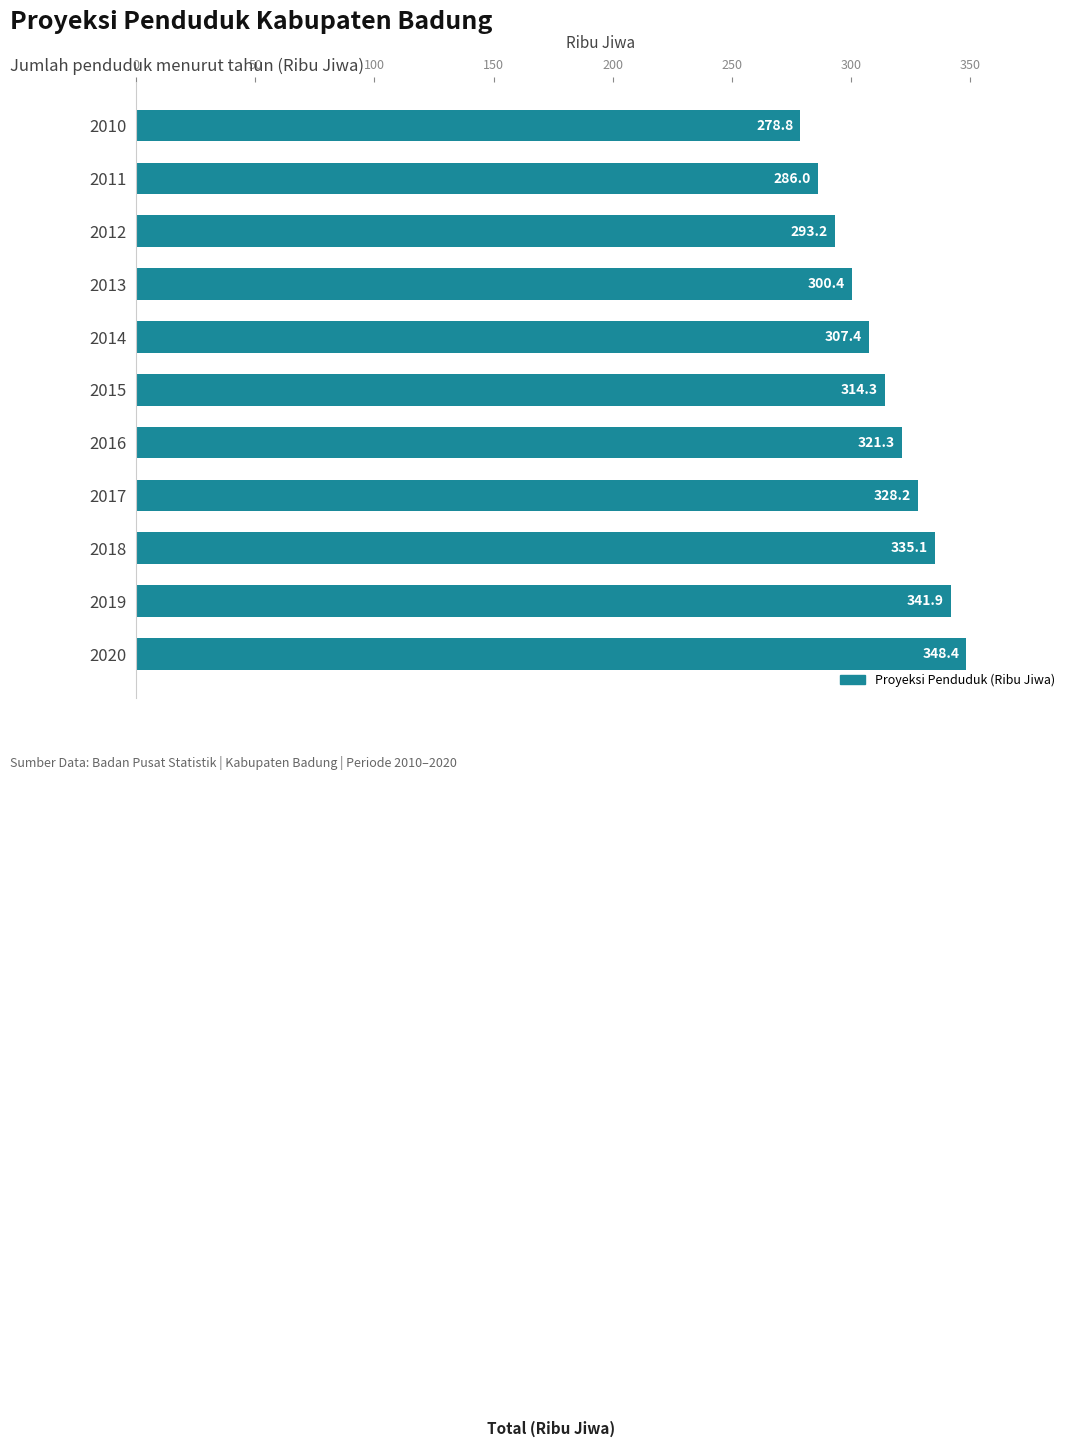

What is the value of the 1st bar from the top?

278.8